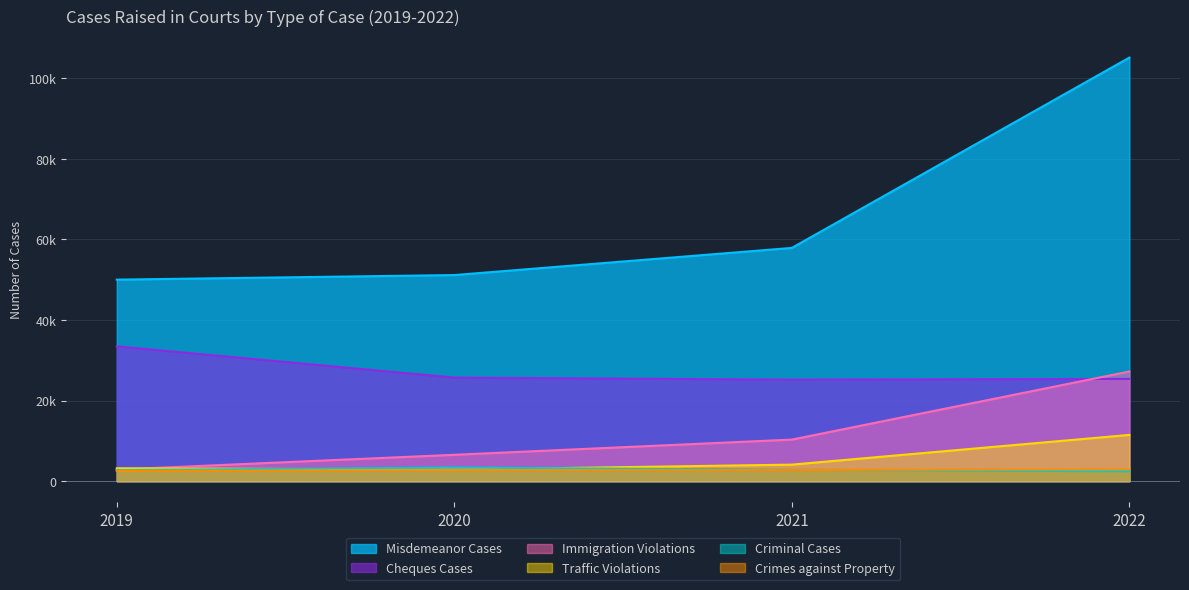

Does the chart have visible grid lines?

Yes